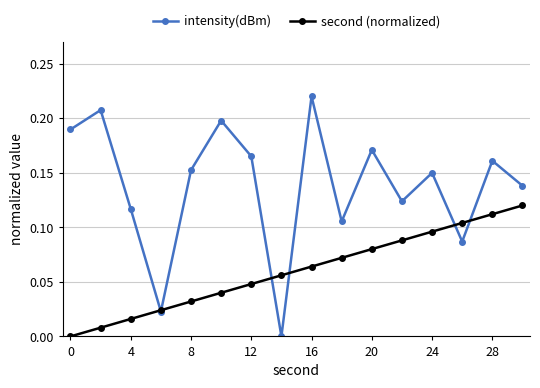

Which series has the largest total across all categories?

intensity(dBm)